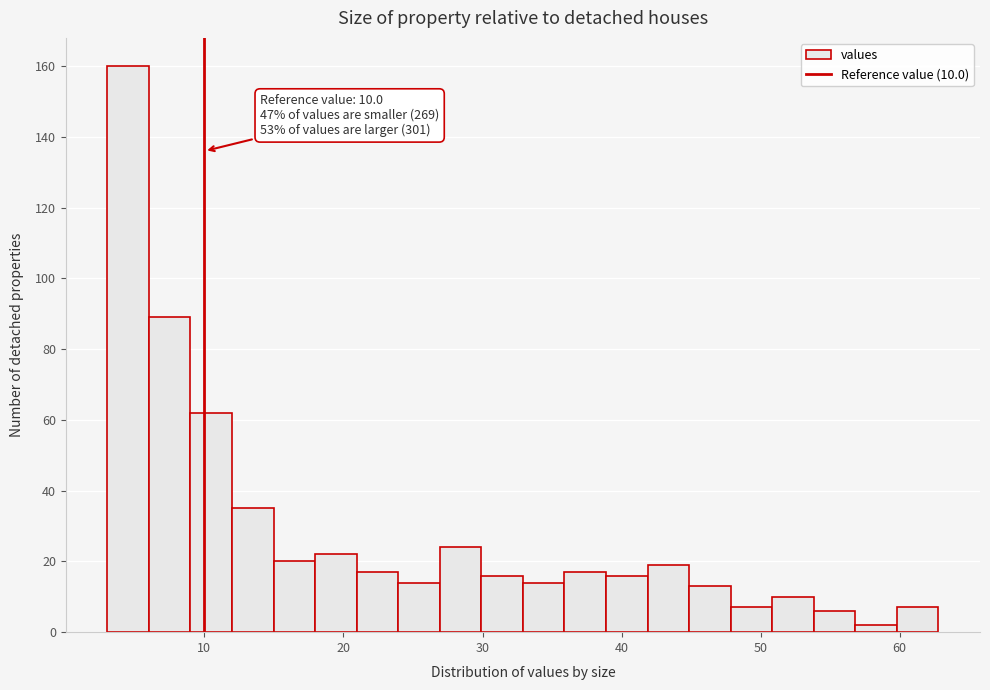

Read against the x-axis, roughly where is the centre of the tallest bar?

5